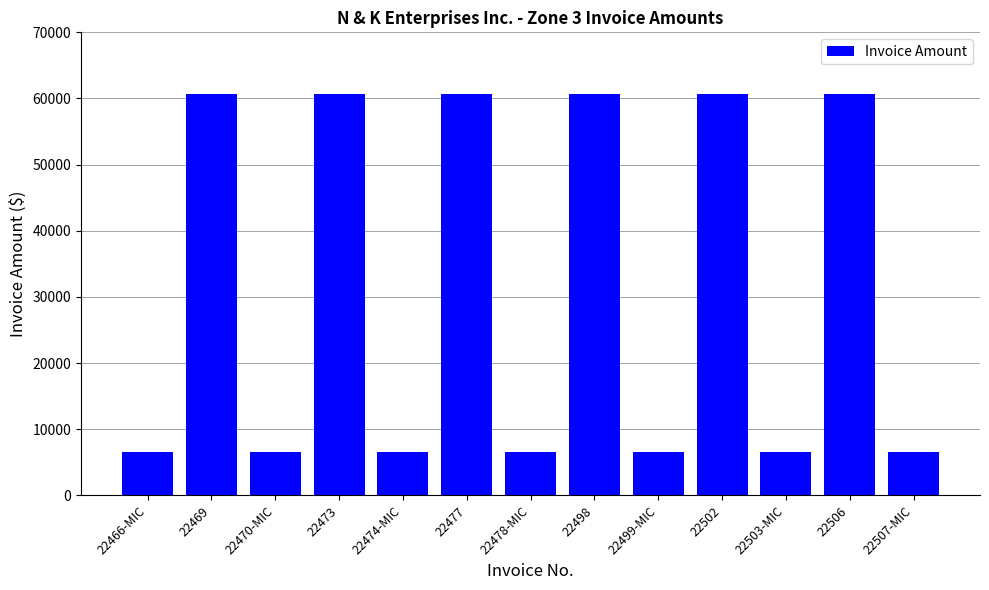

Reading left to right, what are all the values shown in this chart?

22466-MIC=6565.0	22469=60687.3	22470-MIC=6565.0	22473=60687.3	22474-MIC=6565.0	22477=60687.3	22478-MIC=6565.0	22498=60687.3	22499-MIC=6565.0	22502=60687.3	22503-MIC=6565.0	22506=60687.3	22507-MIC=6565.0